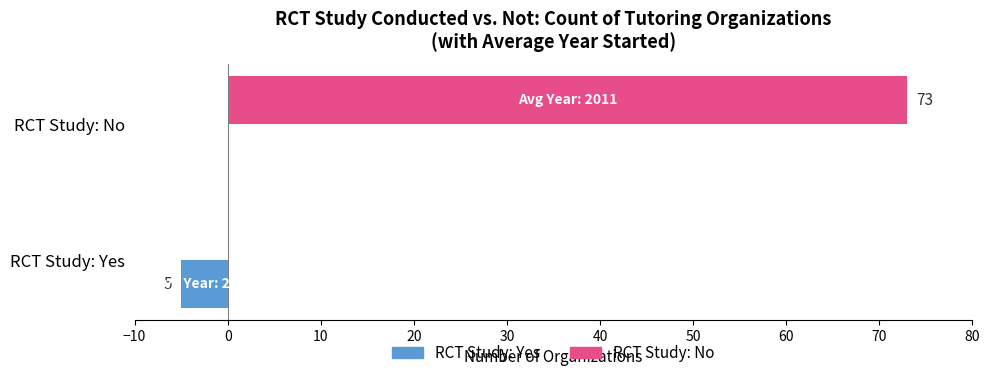

At which category does the chart reach its peak across all series?

RCT Study: No